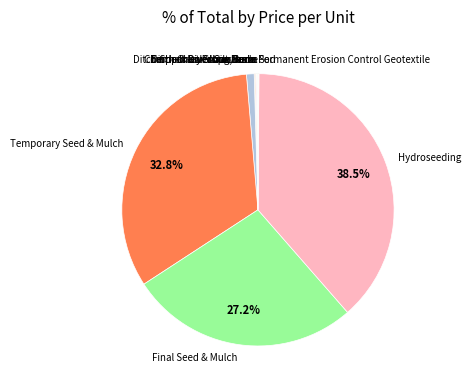

What is the largest slice in the pie chart?

Hydroseeding